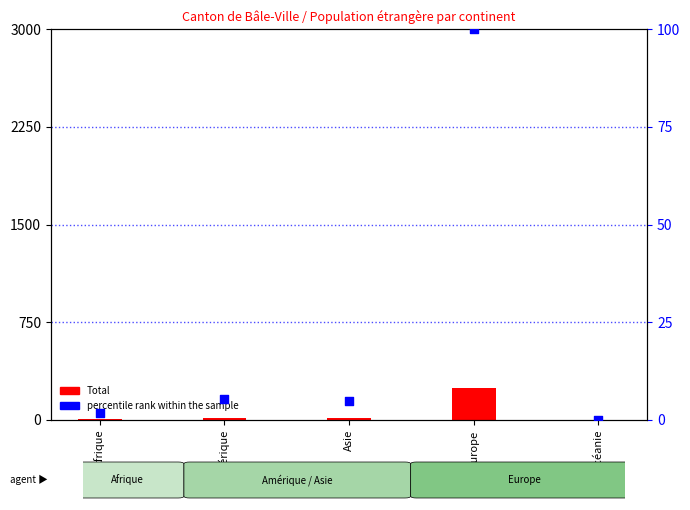

Is the value of Total at Océanie greater than the value of percentile rank within the sample at Afrique?

No